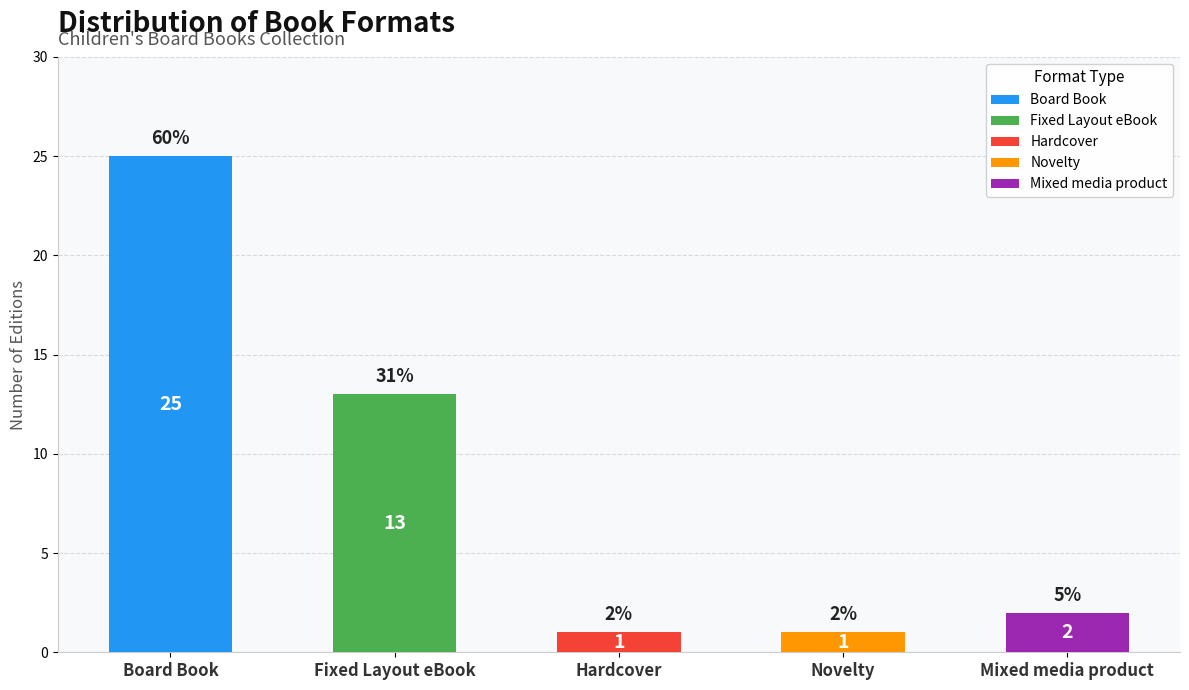

What is the difference between the values at Board Book and Mixed media product?

23